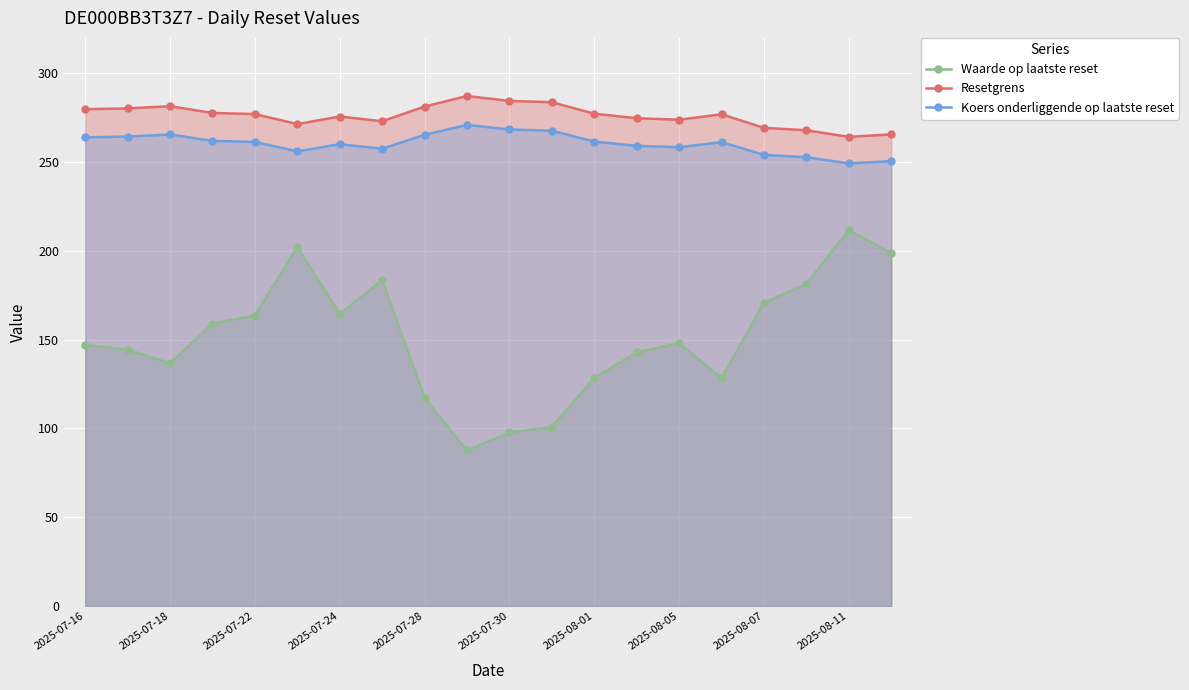

At 2025-08-07, list the series in order from smallest to largest.

Waarde op laatste reset, Koers onderliggende op laatste reset, Resetgrens